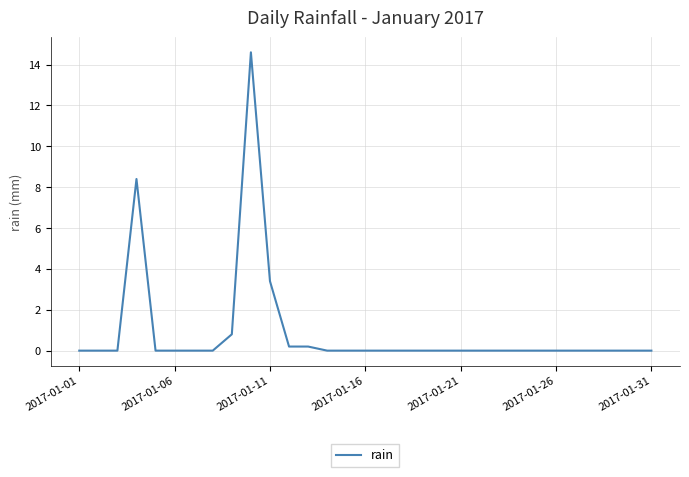

What is the greatest value displayed?

14.6